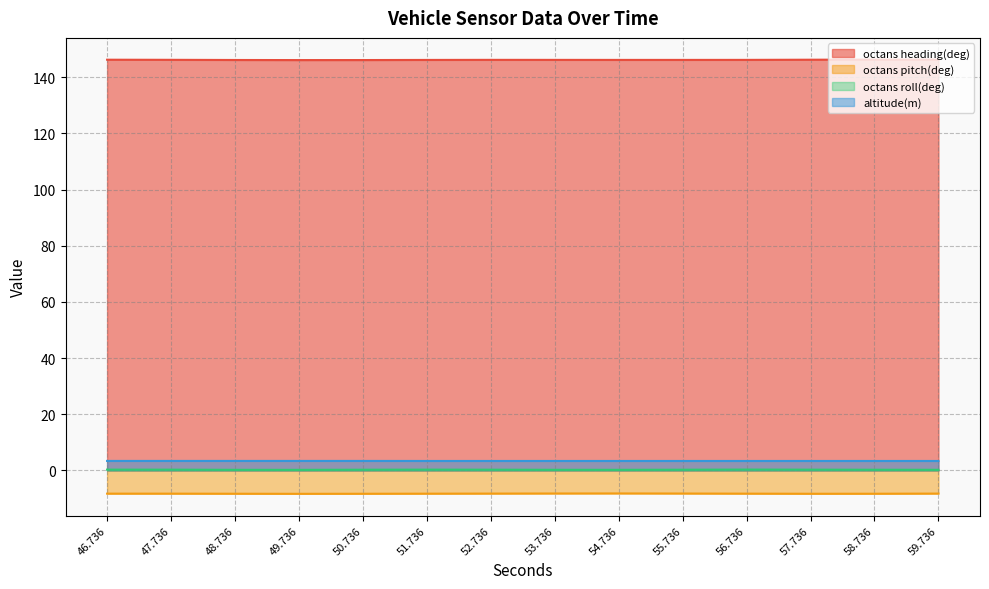

True or false: altitude(m) and octans heading(deg) cross at least once.

False